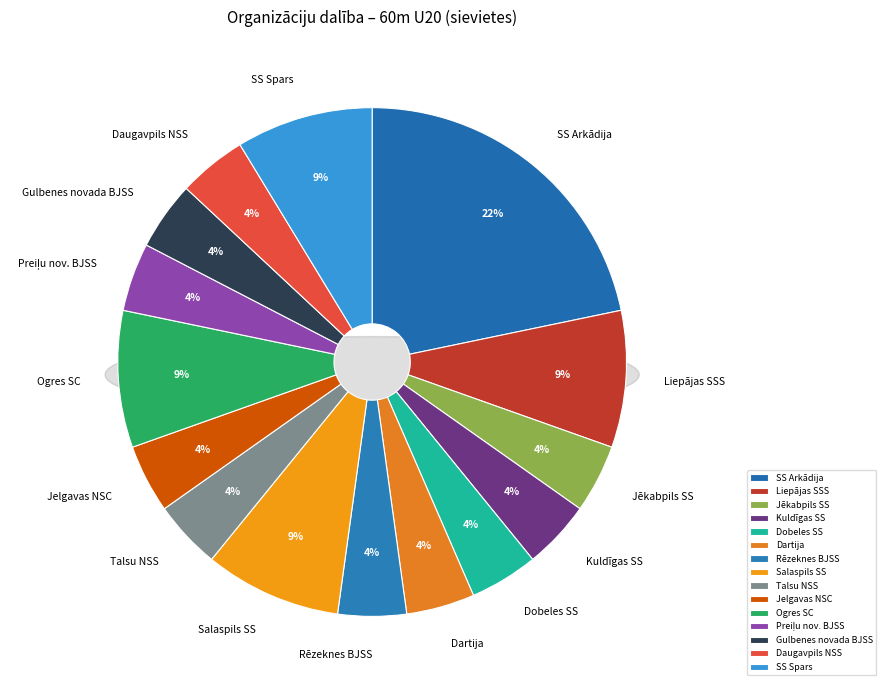

Does any single category account for the majority?

No